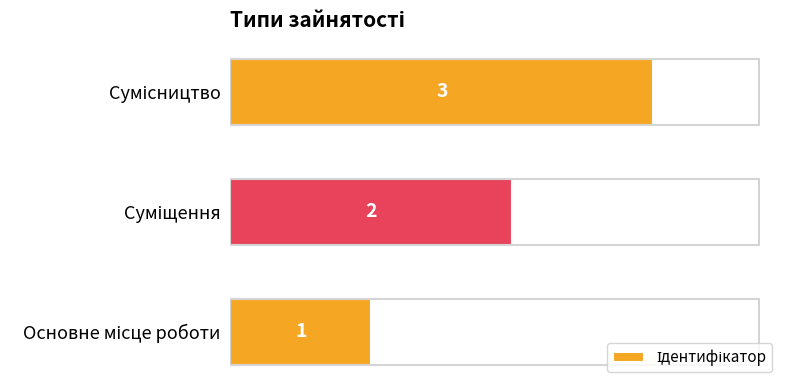

How many categories are shown in the chart?

3